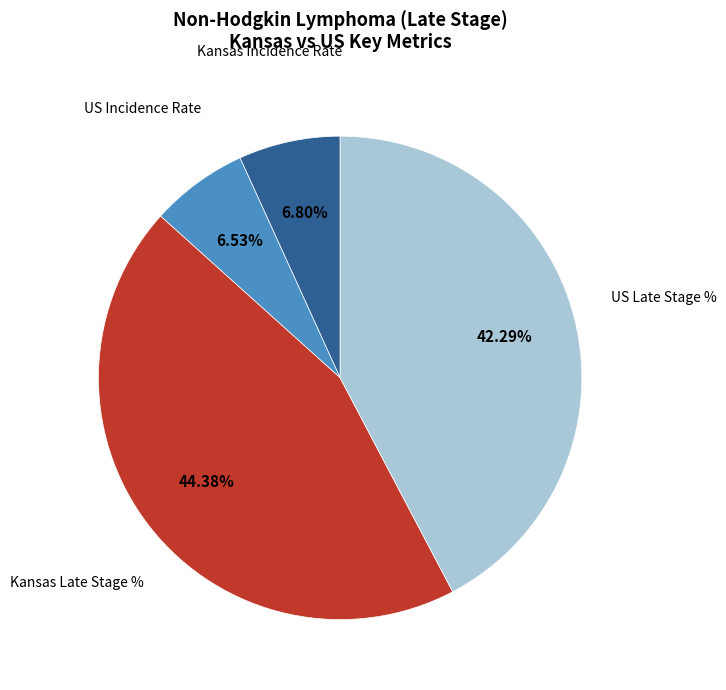

Is US Incidence Rate the majority of the pie?

No